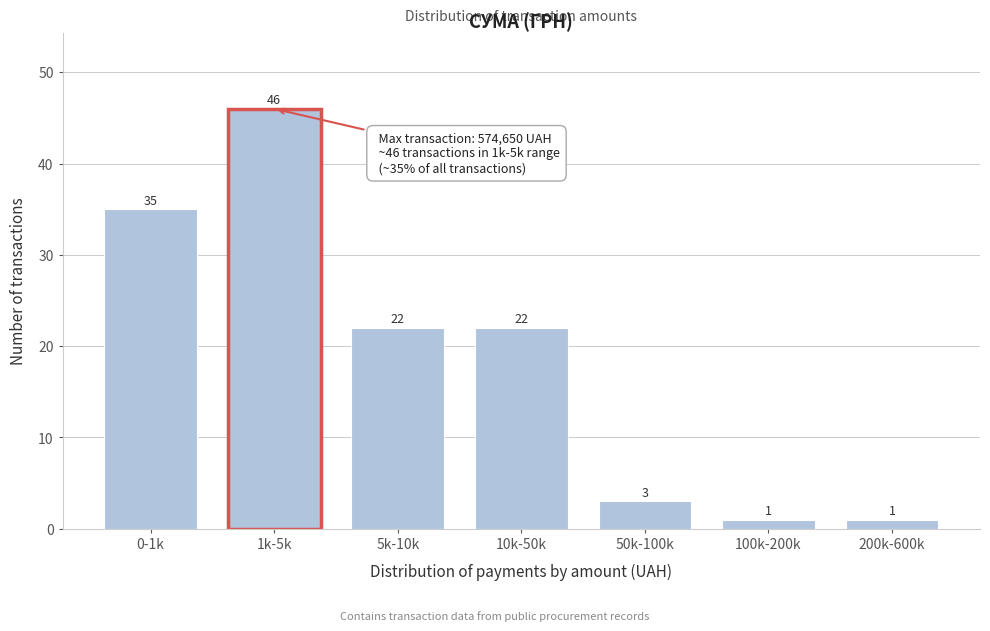

Reading right to left, extract all data points from this chart.

200k-600k=1	100k-200k=1	50k-100k=3	10k-50k=22	5k-10k=22	1k-5k=46	0-1k=35